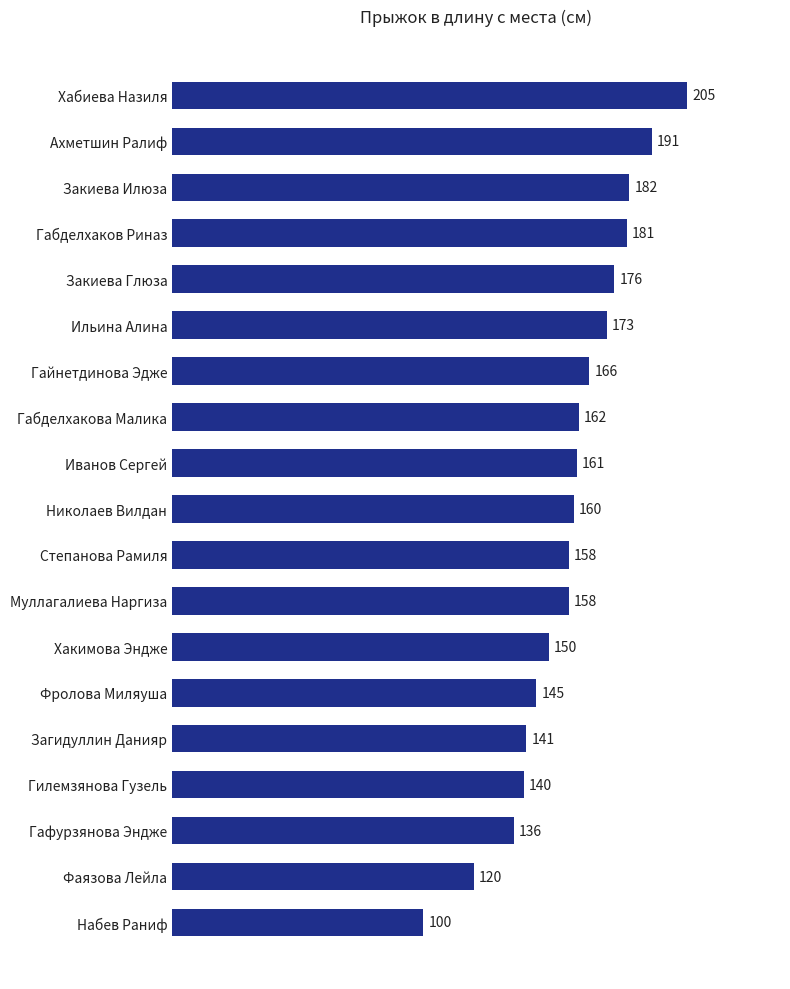

How many bars are there in total?

19